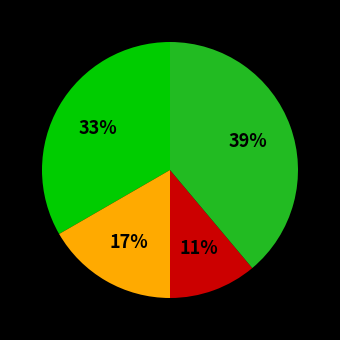

How many segments does this pie chart have?

4